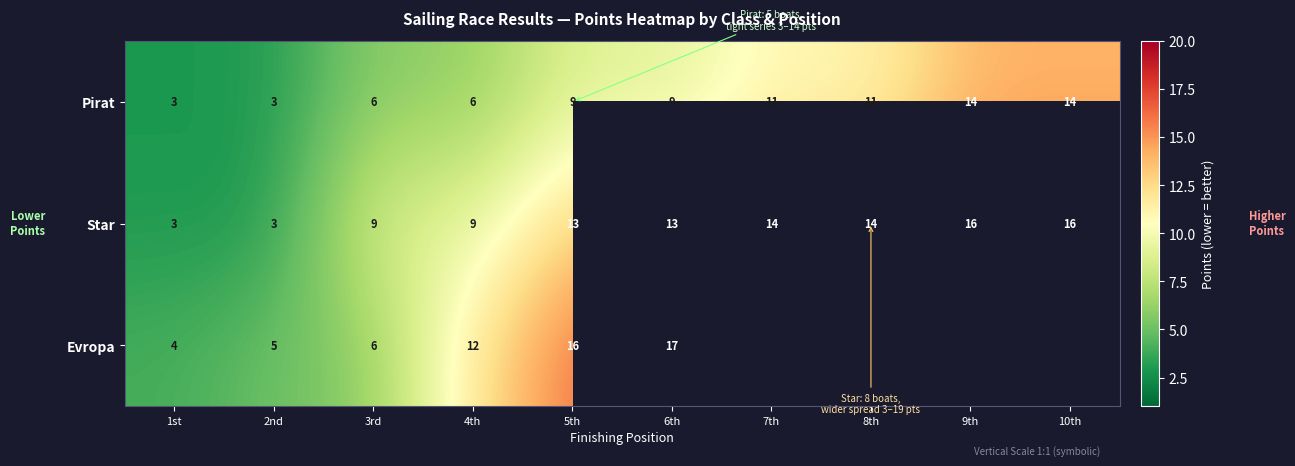

Is it true that Star equals 24 at 8th?

False